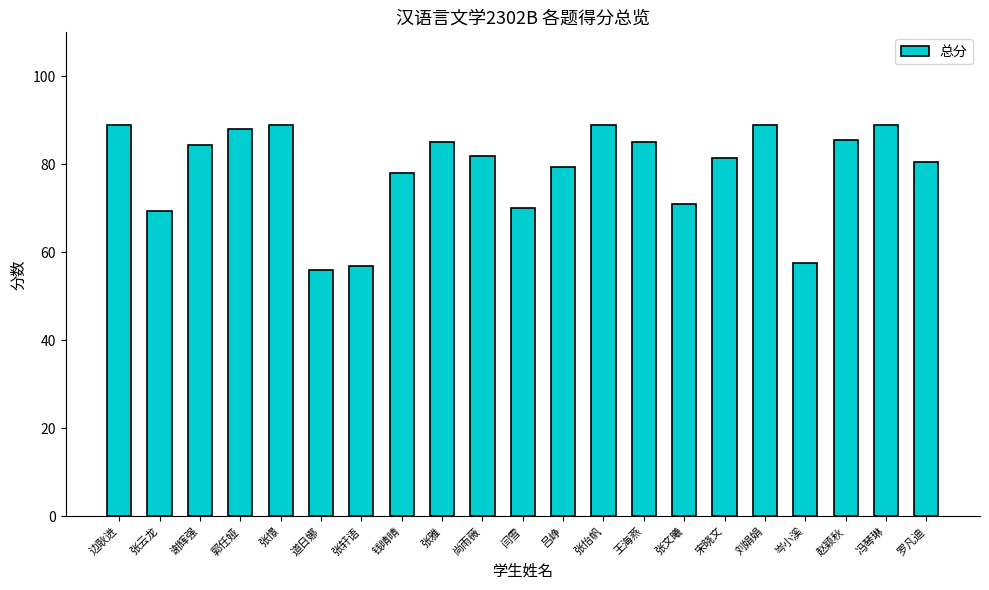

Where is the data nearest to the value 72?

张文曦